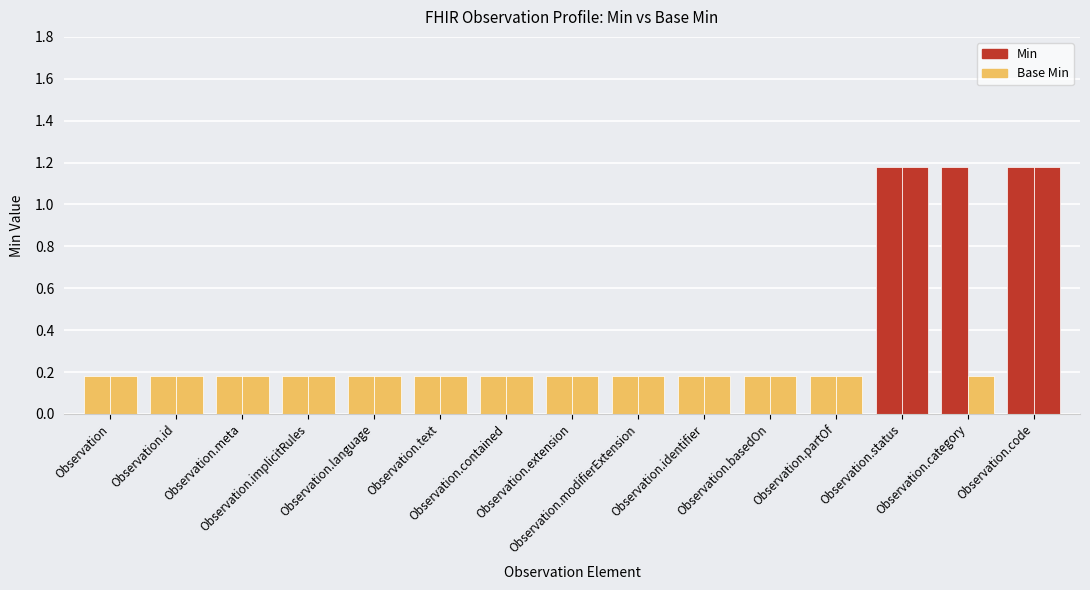

Is it true that Base Min equals 1 at Observation.code?

True